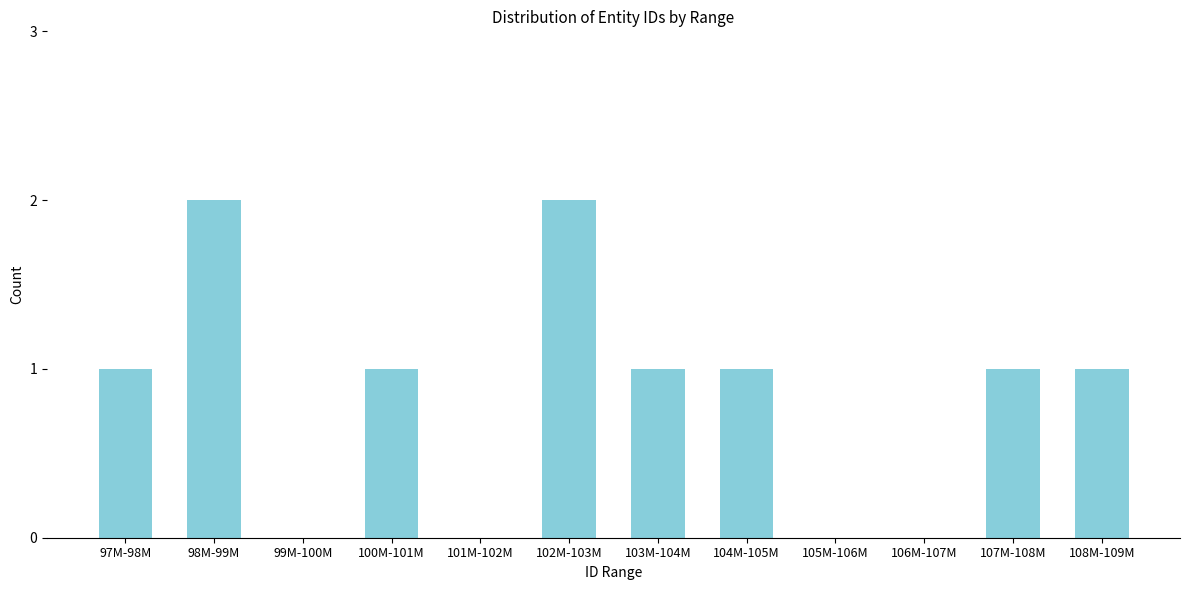

Reading left to right, extract all data points from this chart.

1	2	0	1	0	2	1	1	0	0	1	1